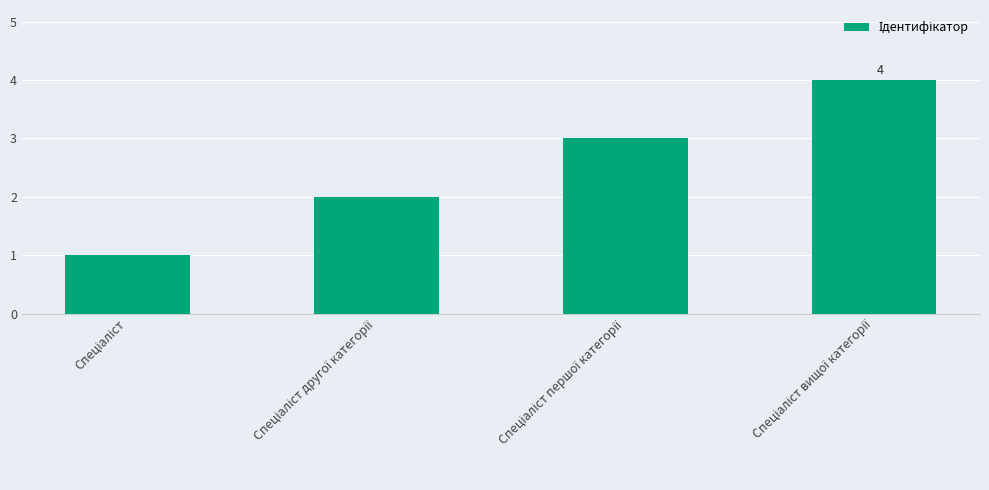

What is the difference between the maximum and minimum values?

3